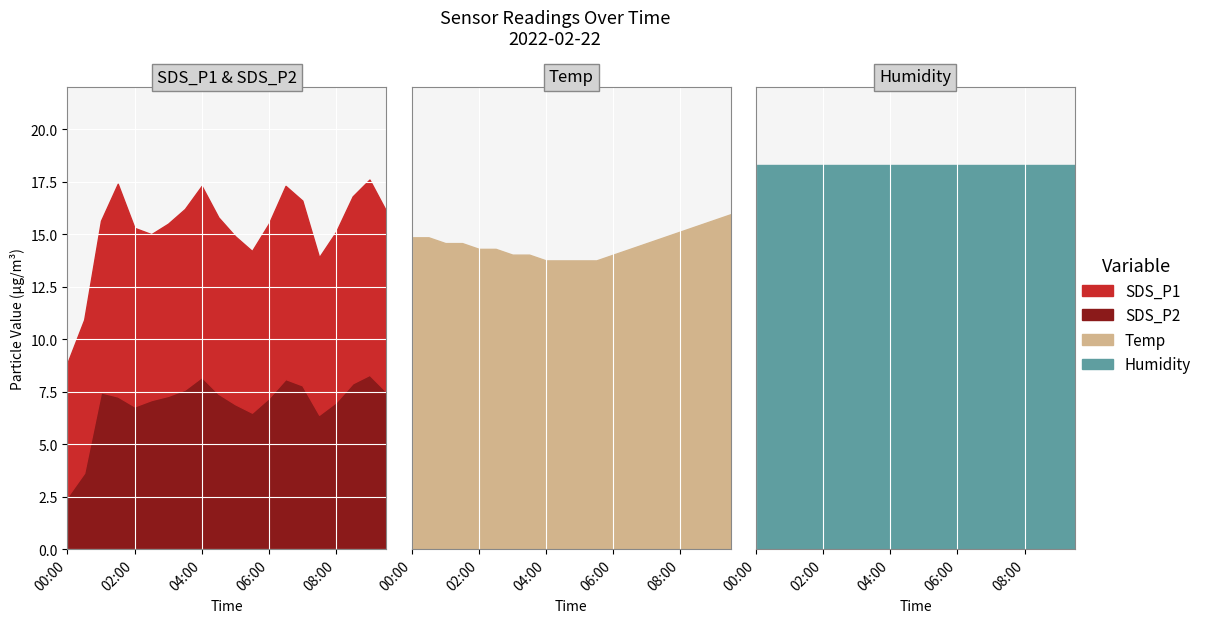

How many series are shown in this chart?

4